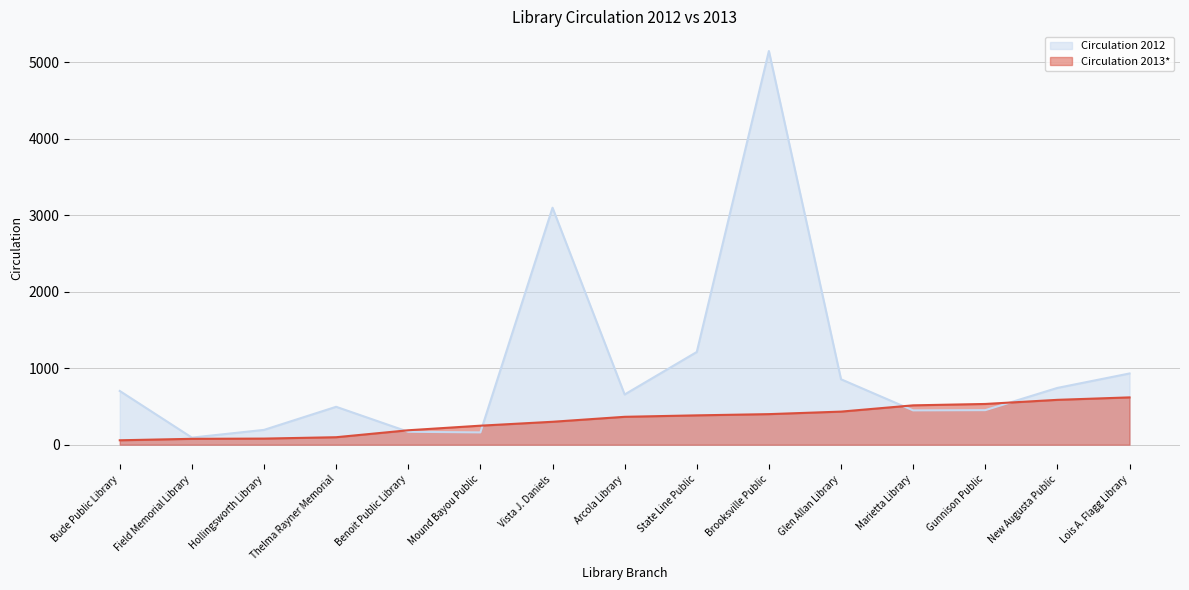

True or false: Circulation 2013* has a value of 587 at New Augusta Public.

True